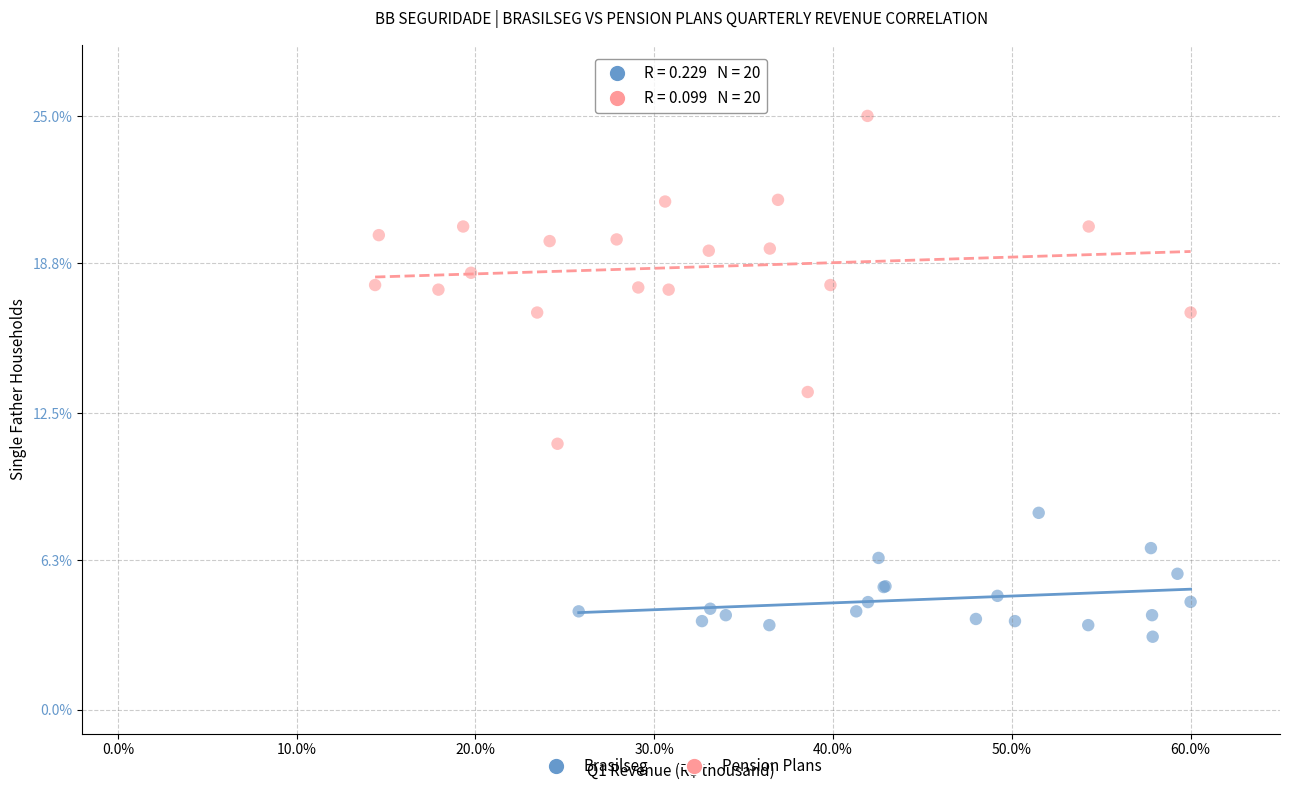

Which series has the widest spread of Y values?

Pension Plans